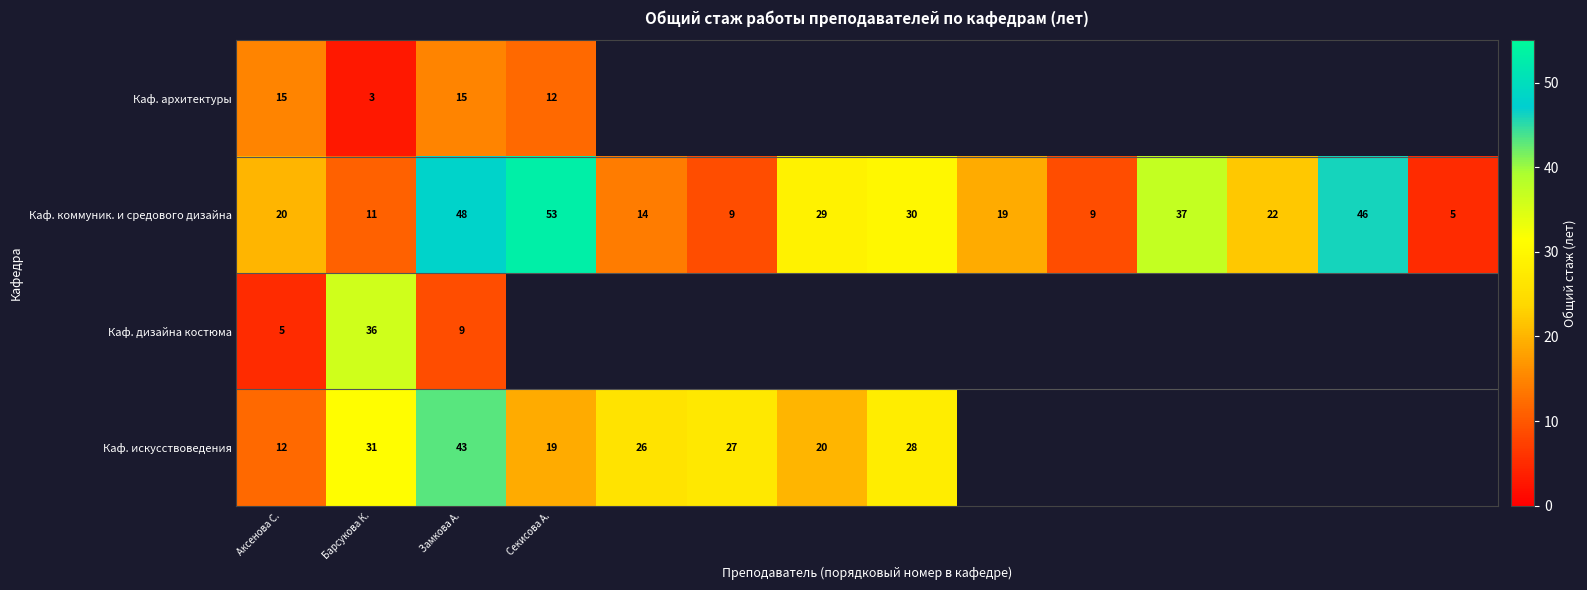

What is the average value of the Каф. коммуник. и средового дизайна series?

25